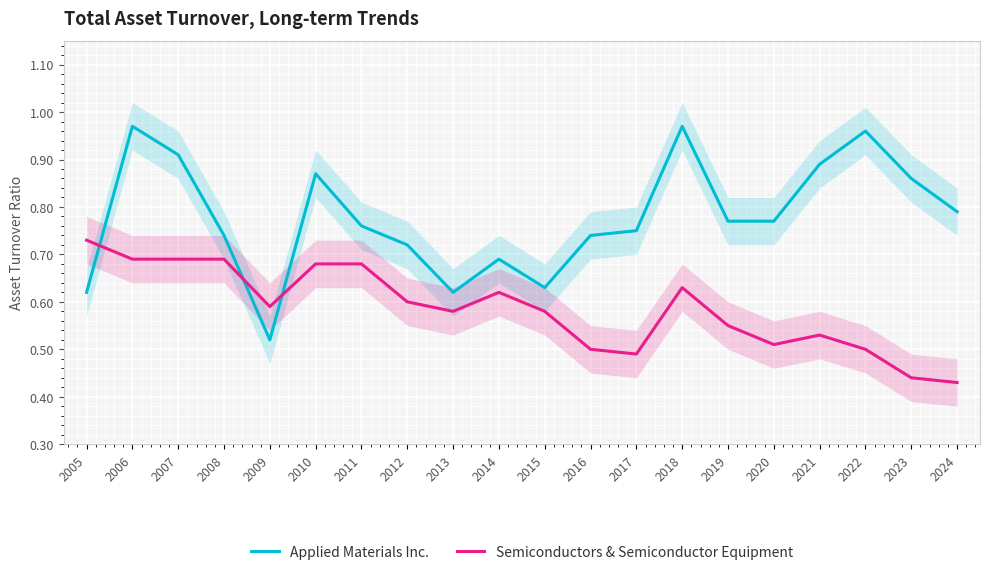

Which series has the largest range (max minus min)?

Applied Materials Inc.